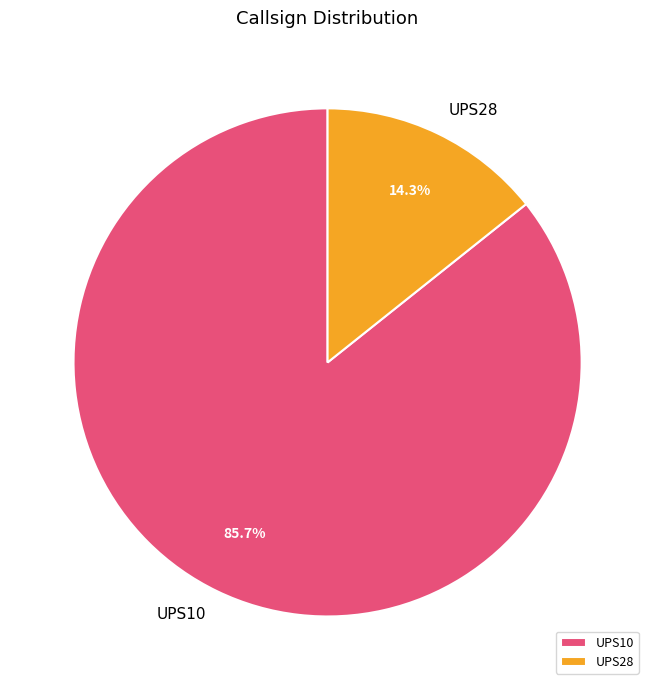

Is there any slice that represents more than half of the pie?

Yes